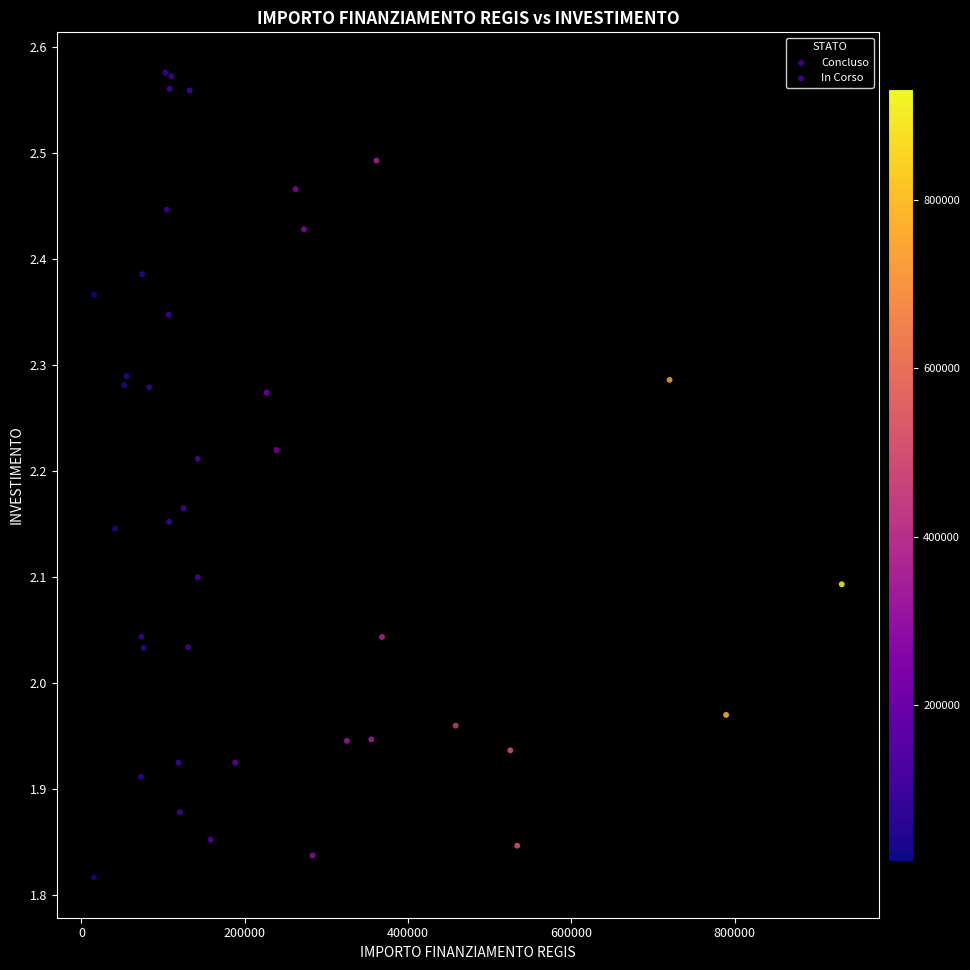

What are all the series names shown in the legend?

Concluso, In Corso